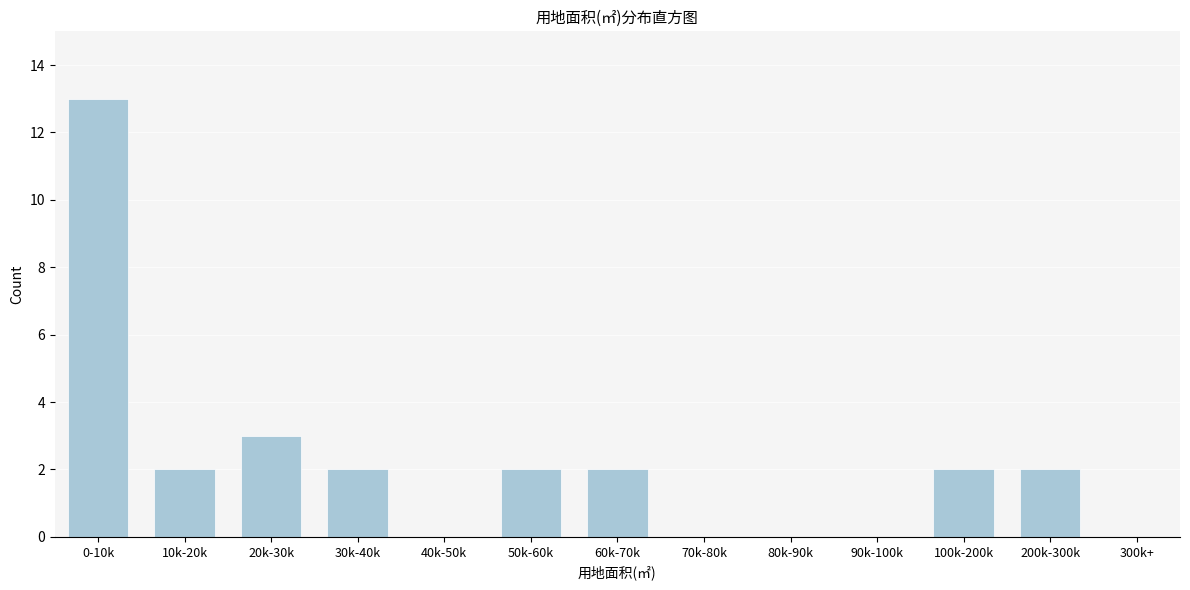

Reading right to left, transcribe all the data shown in this chart.

300k+=0	200k-300k=2	100k-200k=2	90k-100k=0	80k-90k=0	70k-80k=0	60k-70k=2	50k-60k=2	40k-50k=0	30k-40k=2	20k-30k=3	10k-20k=2	0-10k=13